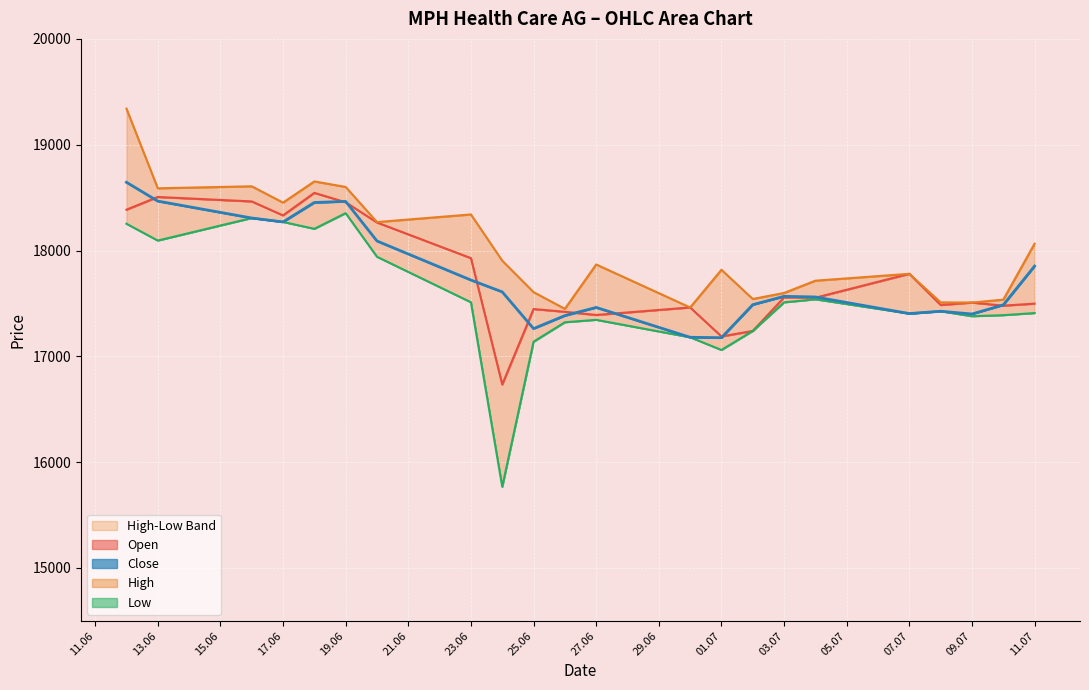

How many interior local valleys does the High series have?

7